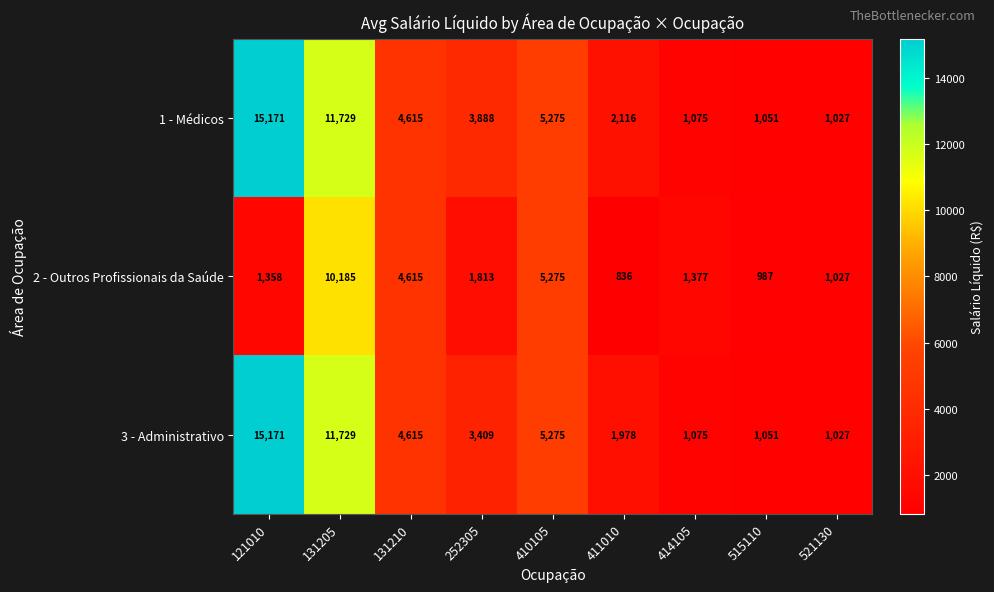

What is the maximum value for 2 - Outros Profissionais da Saúde?

10185